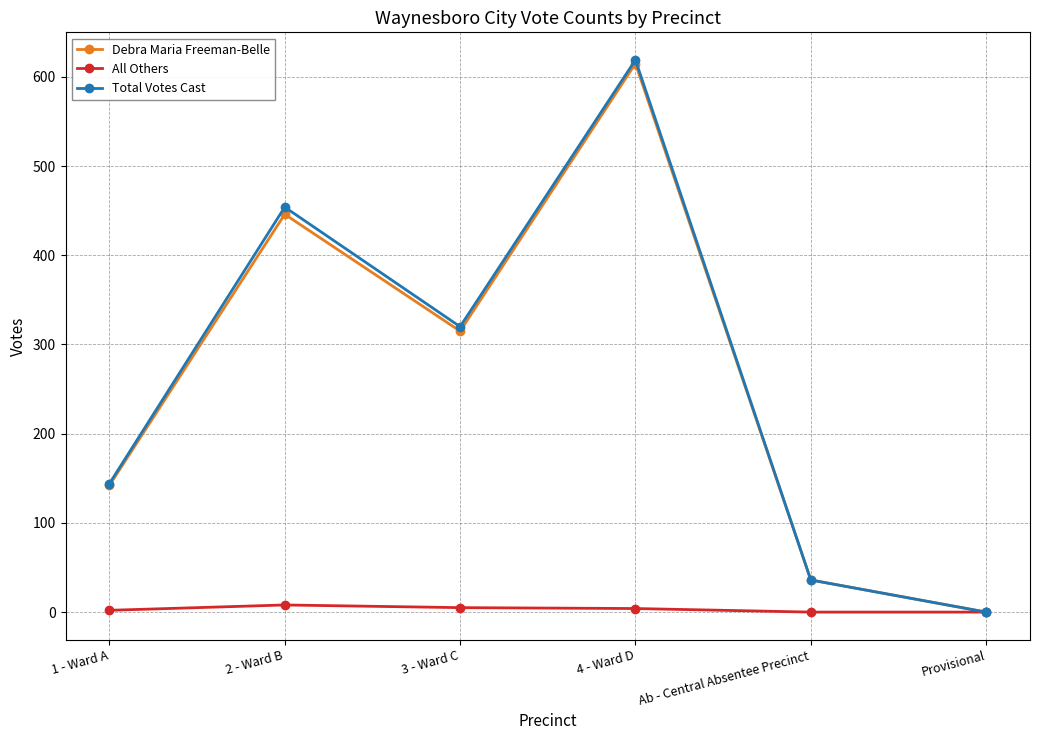

Which label corresponds to the largest value in the chart?

4 - Ward D